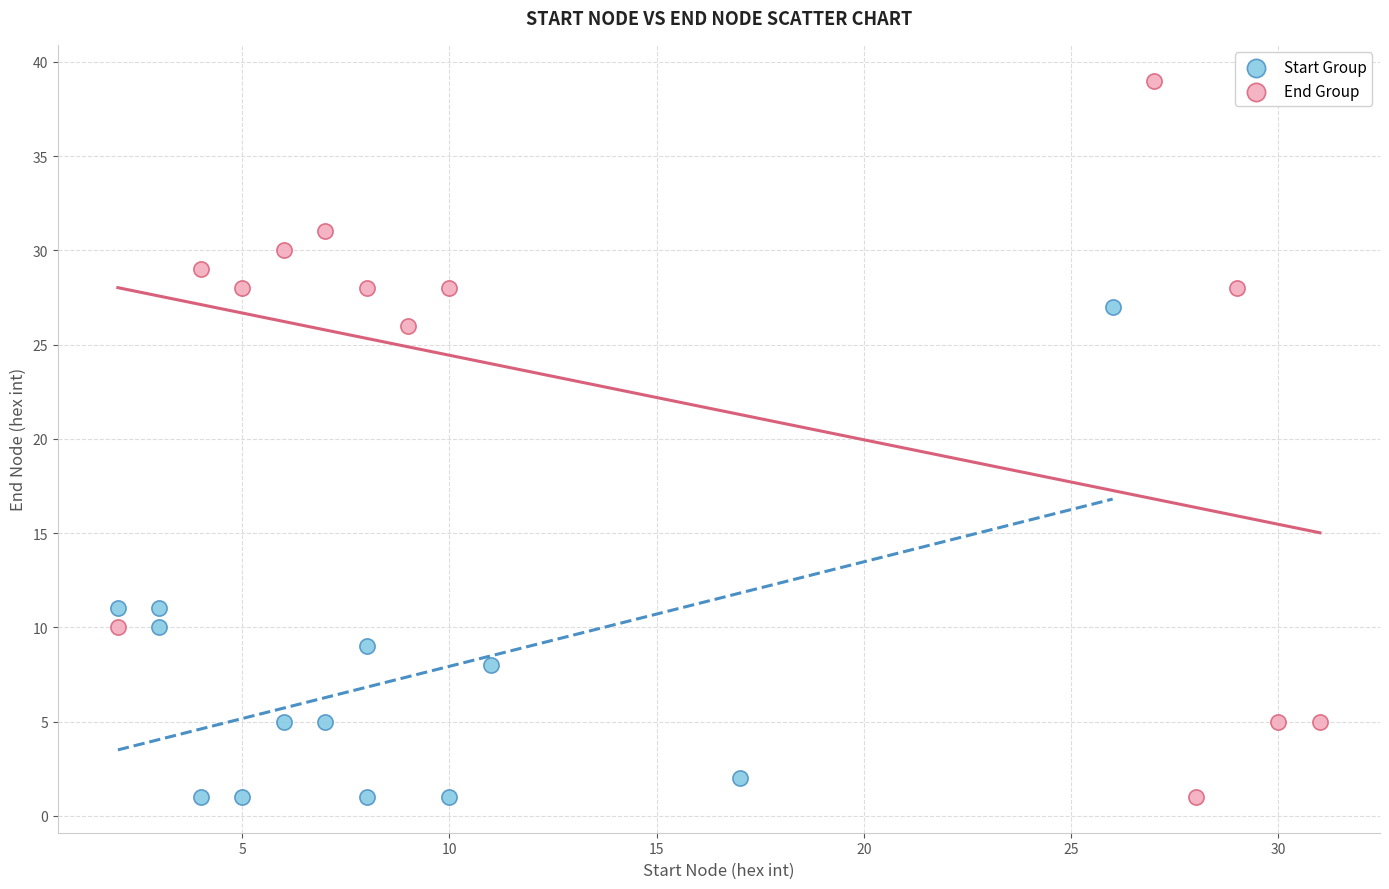

Which series has the largest Y range (max minus min)?

End Group